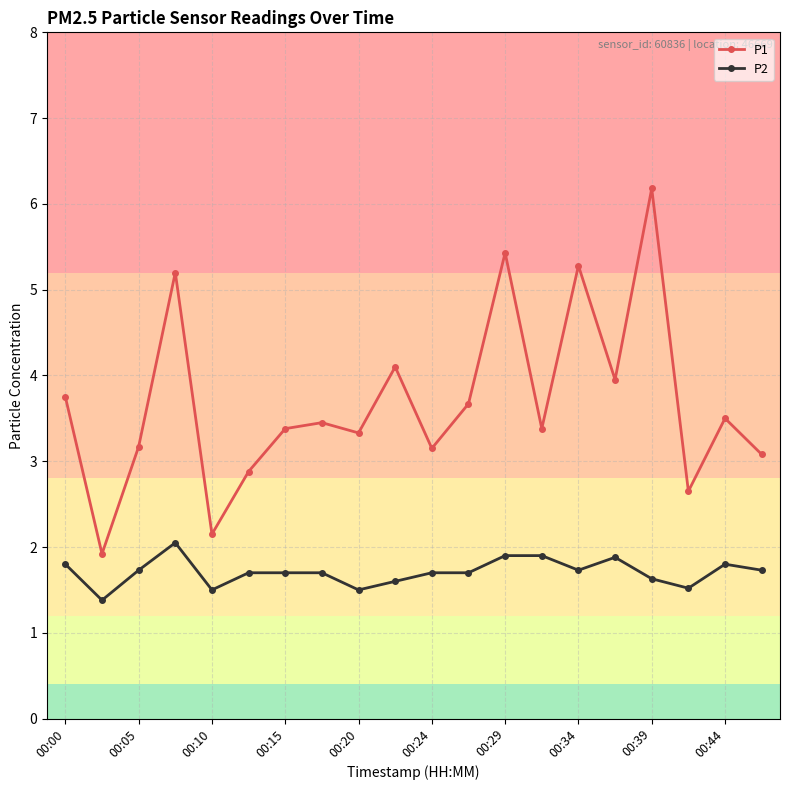

What is the minimum value for P1?

1.9